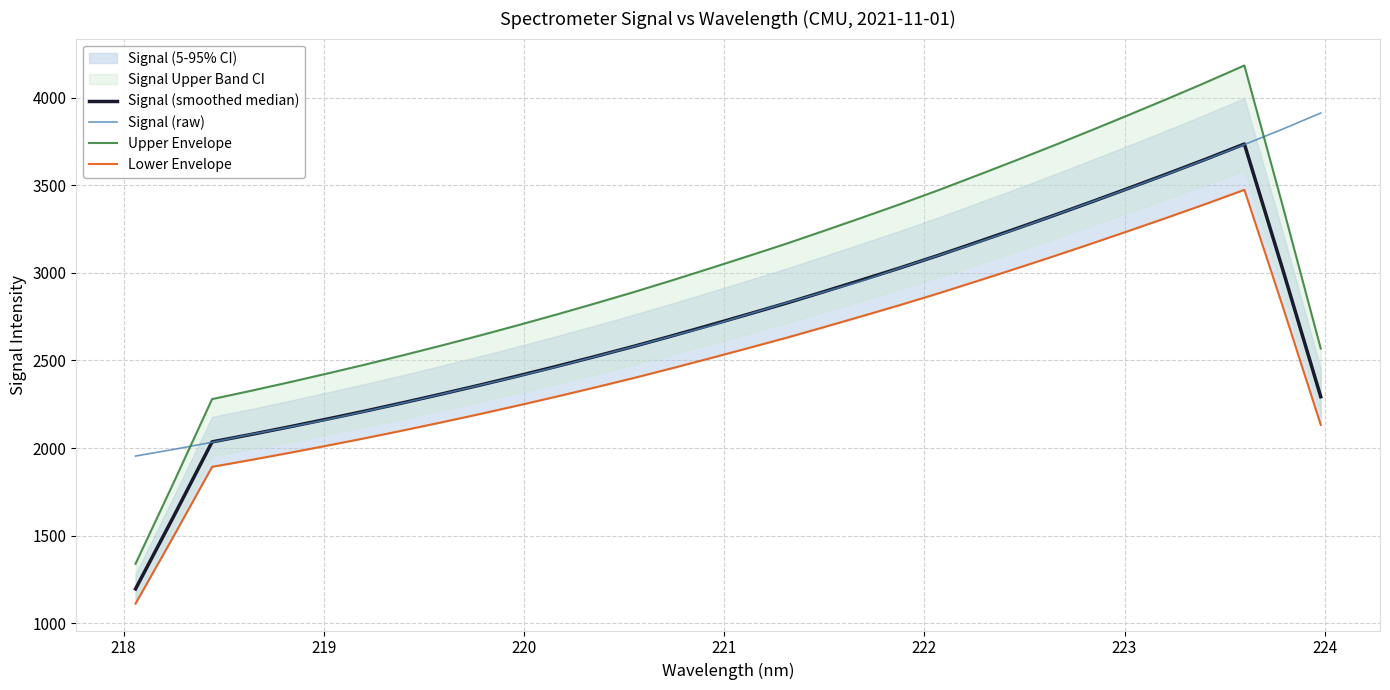

At how many categories does at least one series exceed 3898?

5